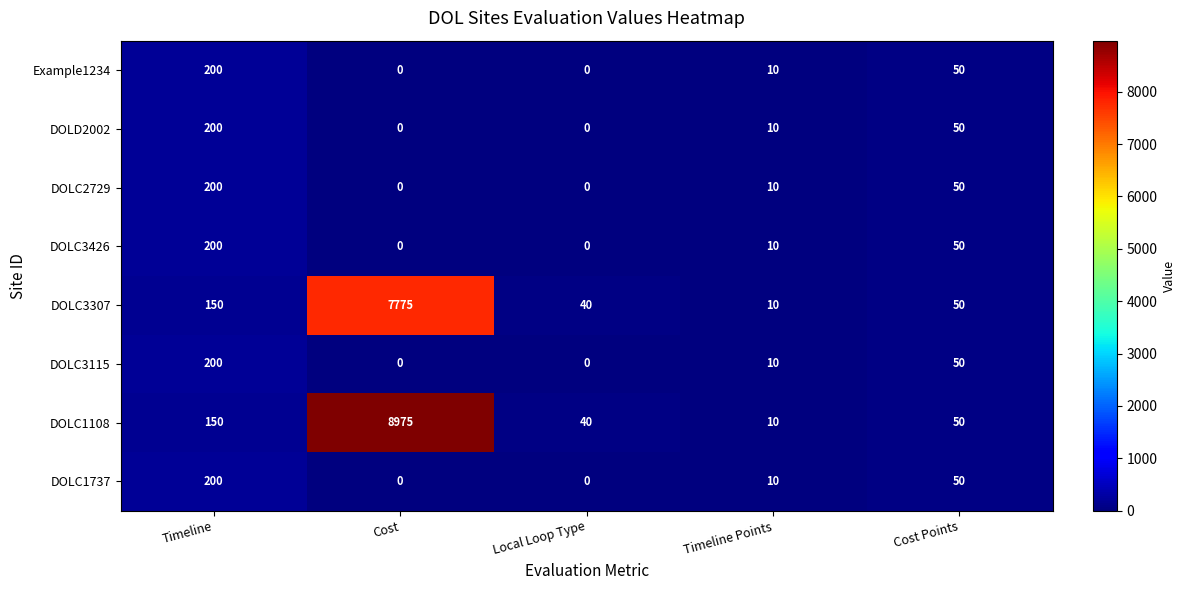

Where is DOLC3426 nearest to the value 100?

Cost Points